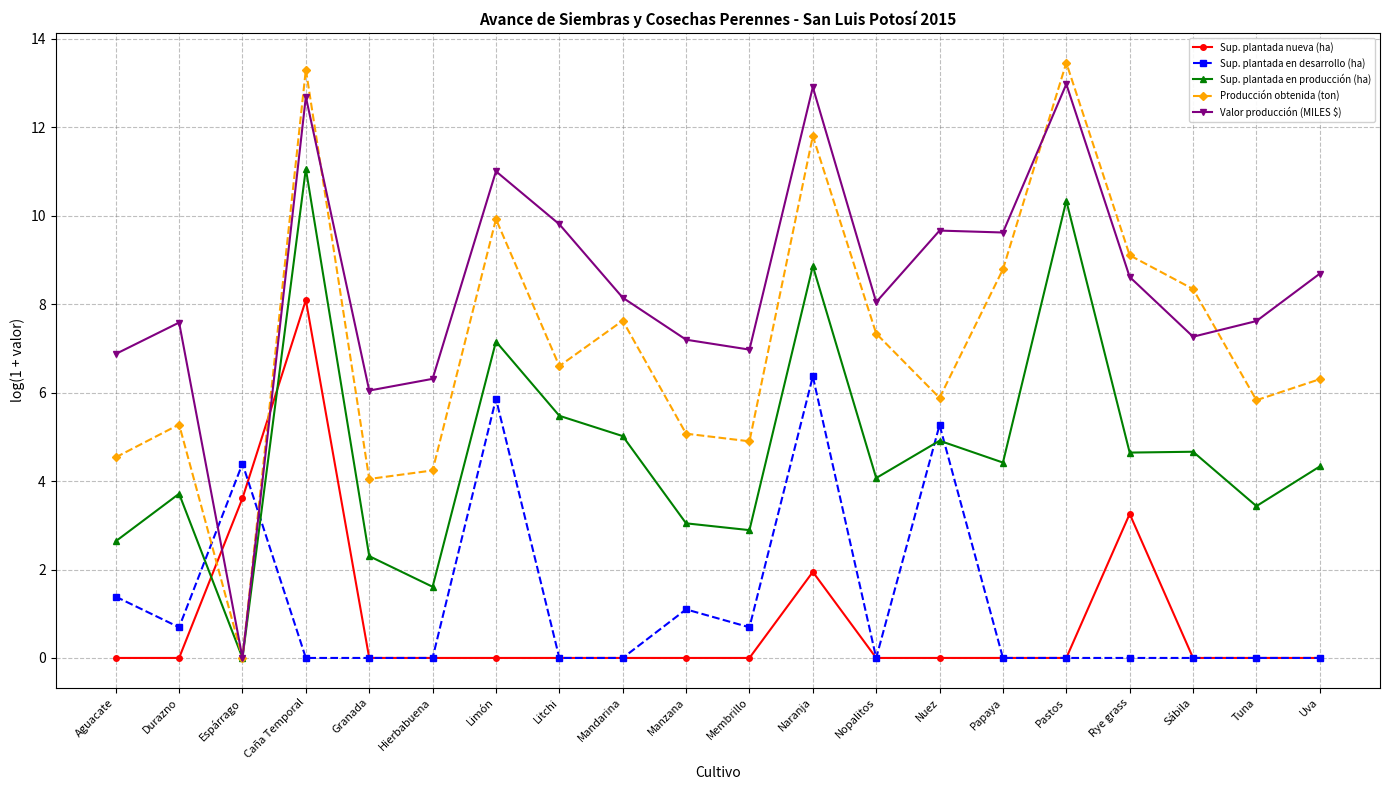

How many categories are shown in the chart?

20